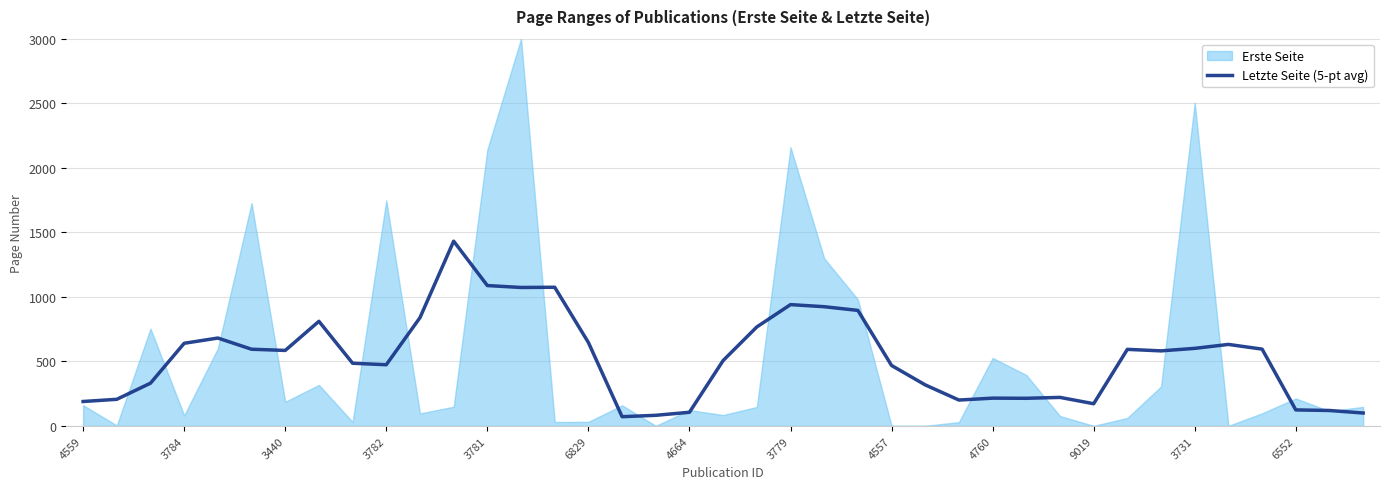

What is the difference between the values at 20 and 4557?

281.2